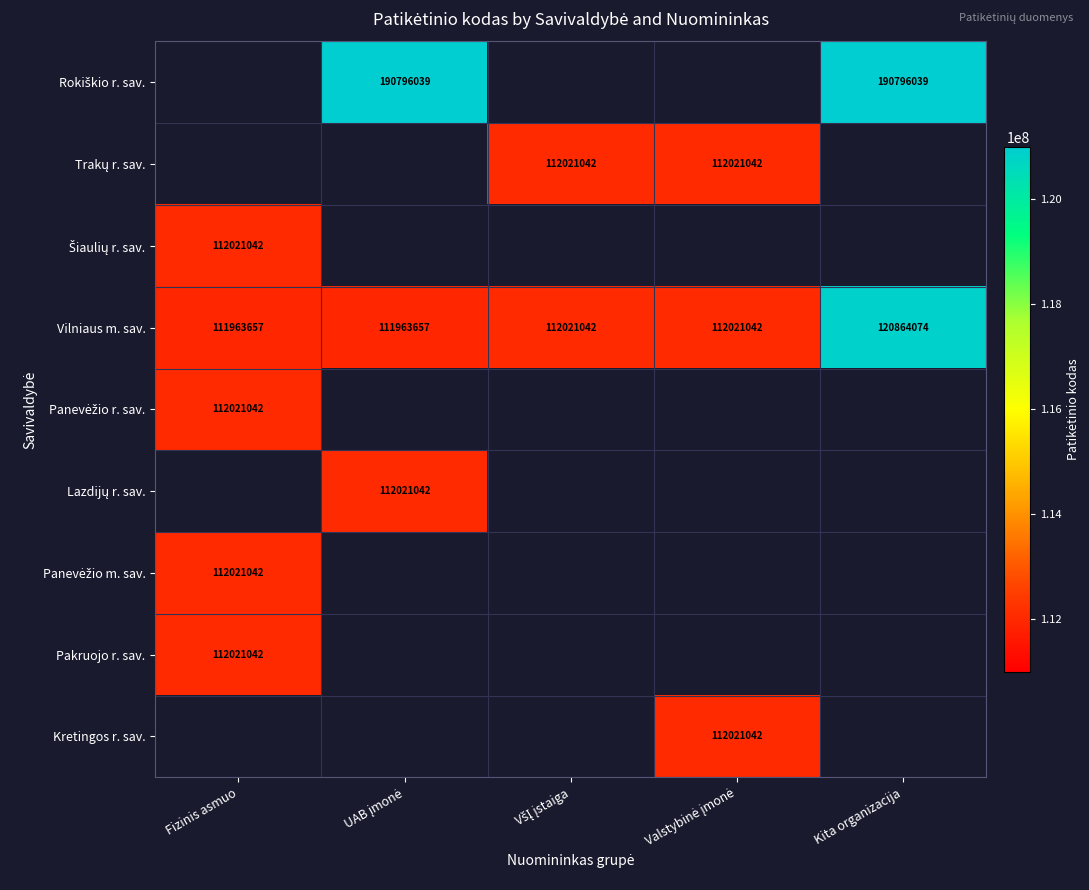

At which category does the chart reach its peak across all series?

UAB įmonė